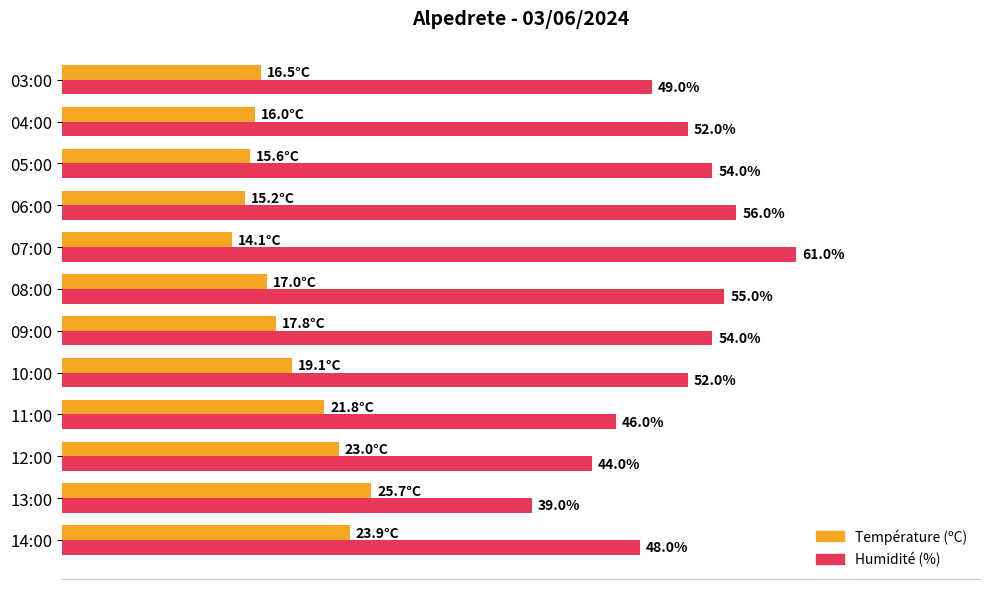

Which category has the highest value across all series?

07:00